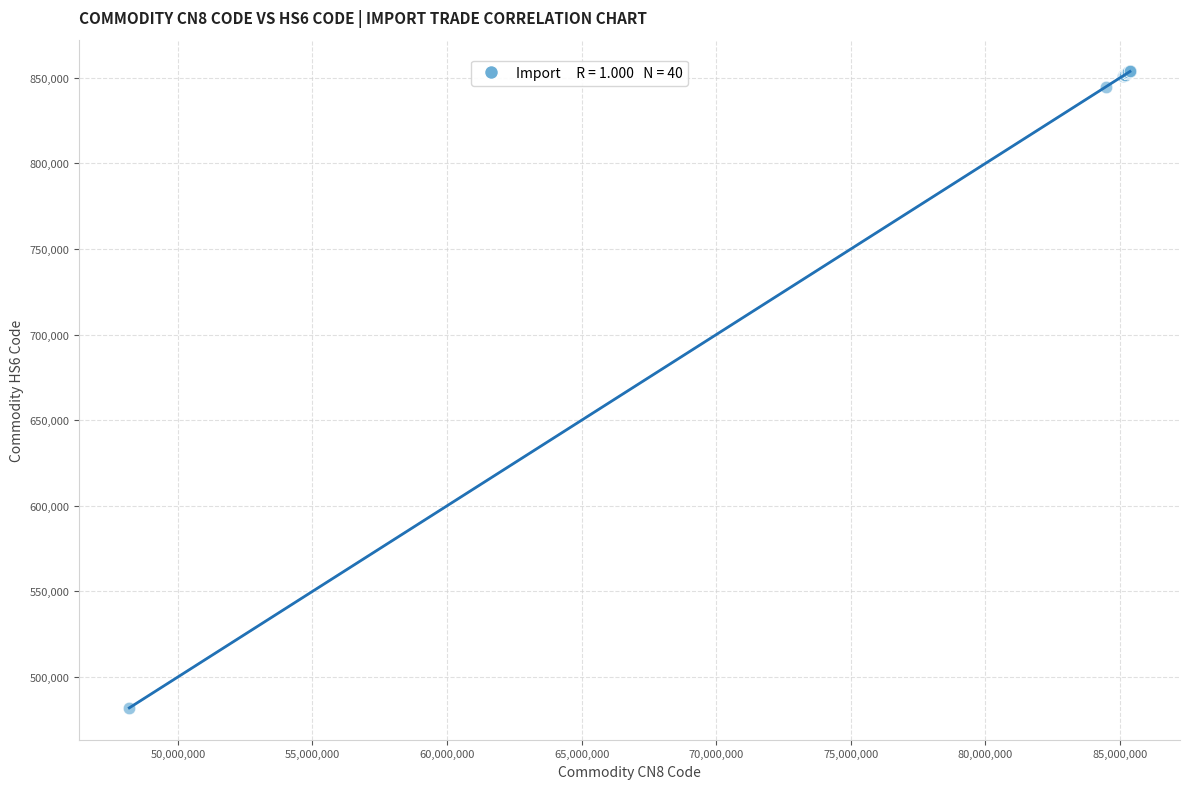

What Y value in the scatter plot is closest to 667814?

844629